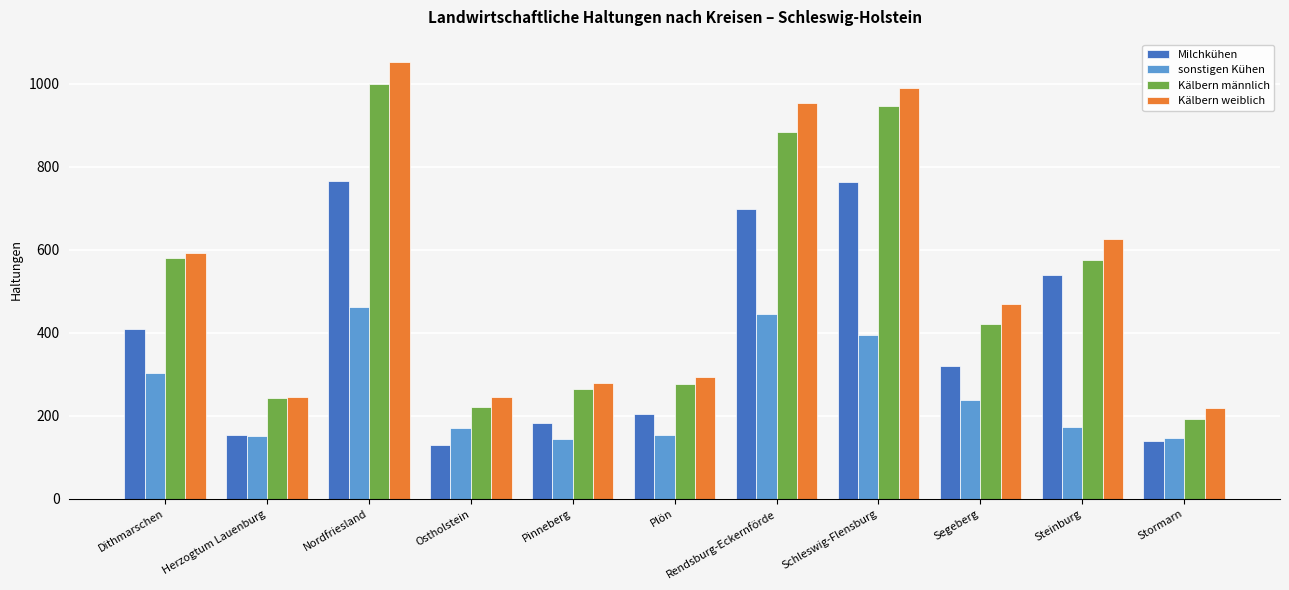

Is the value of Kälbern männlich at Segeberg greater than the value of Kälbern weiblich at Dithmarschen?

No